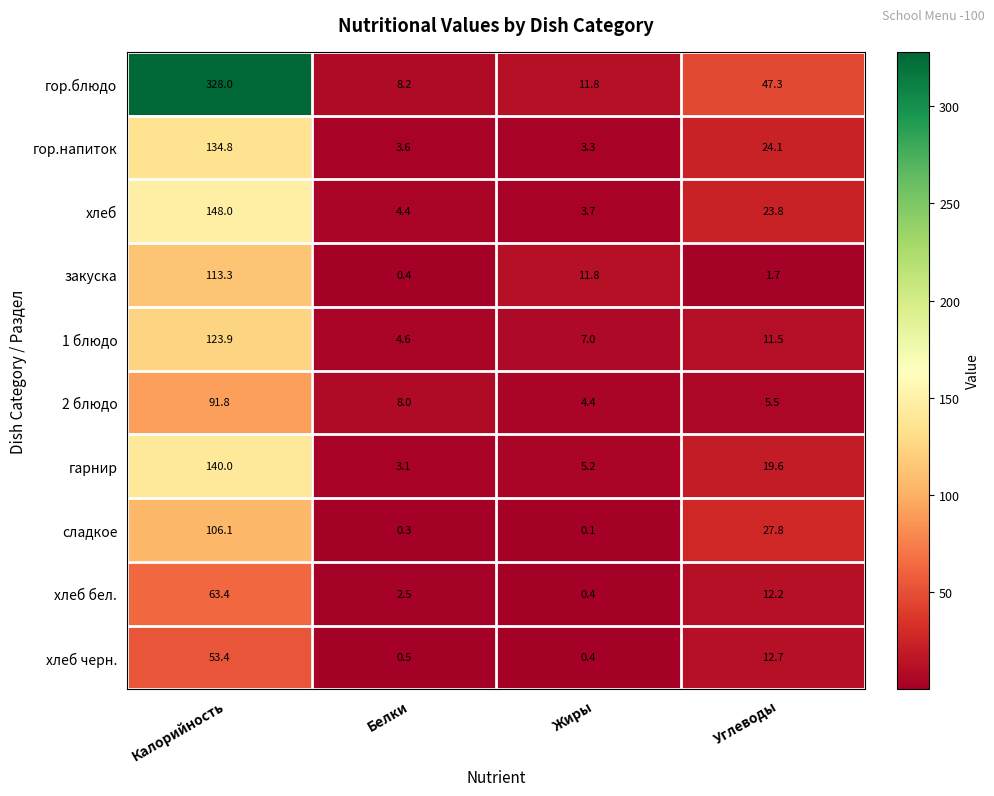

At which category is the sum across all series the highest?

Калорийность